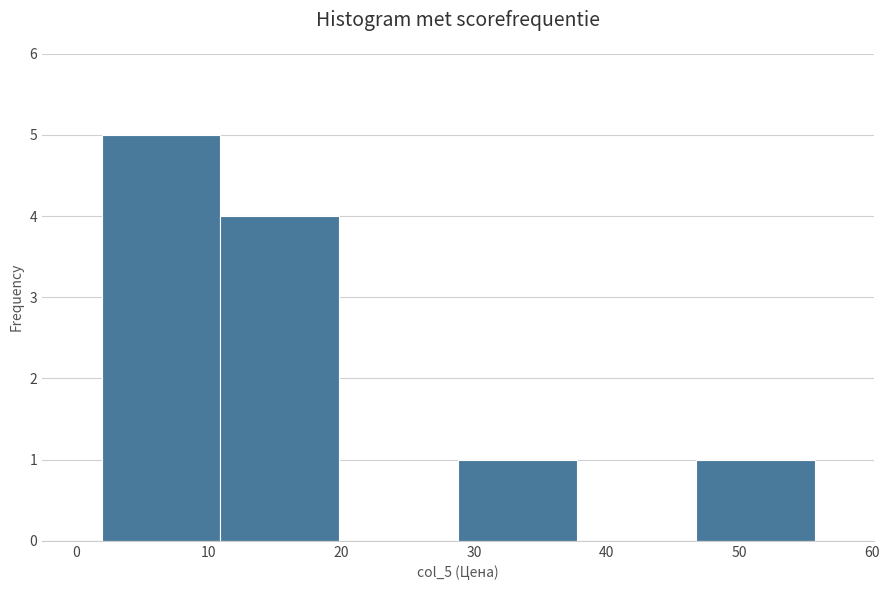

What is the height of the bar covering 29 to 38 on the x-axis? Neither the bar edges nor the heights are printed on the chart, so give them approximately, as read against the axes.

1